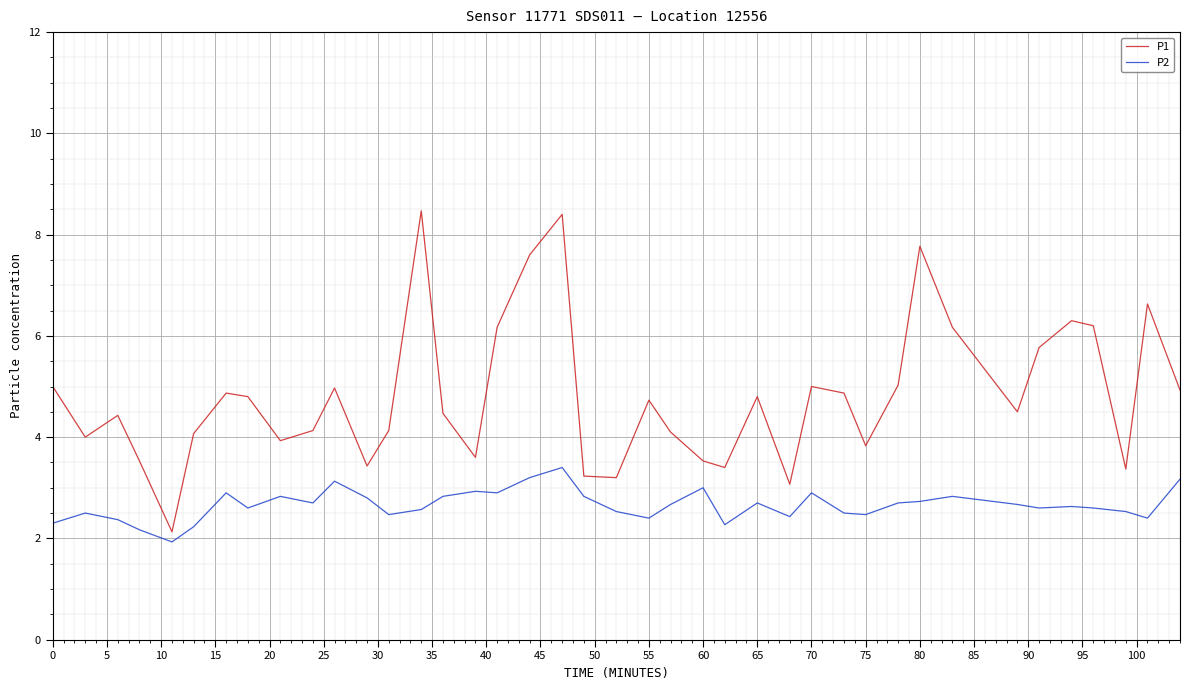

What is the difference between the maximum and minimum values in the P2 series?

1.5